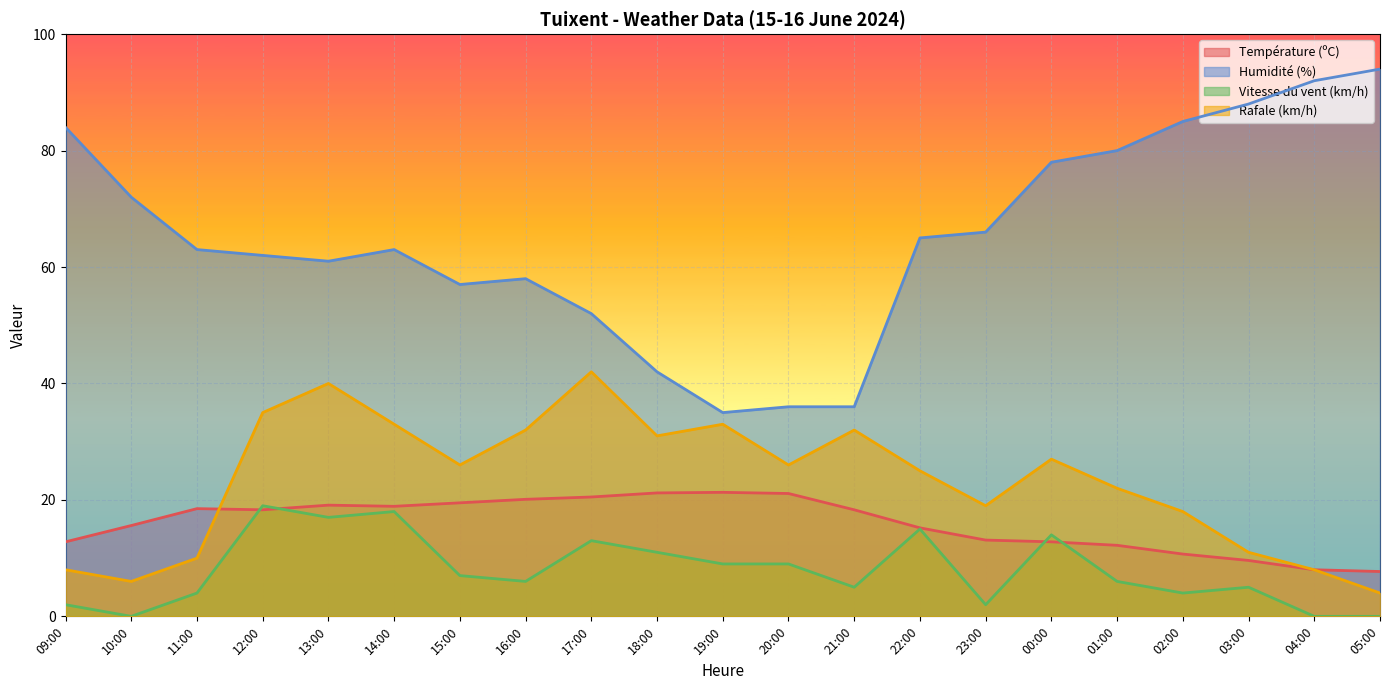

Rank the categories by Humidité (%) value from lowest to highest.

19:00, 20:00, 21:00, 18:00, 17:00, 15:00, 16:00, 13:00, 12:00, 11:00, 14:00, 22:00, 23:00, 10:00, 00:00, 01:00, 09:00, 02:00, 03:00, 04:00, 05:00